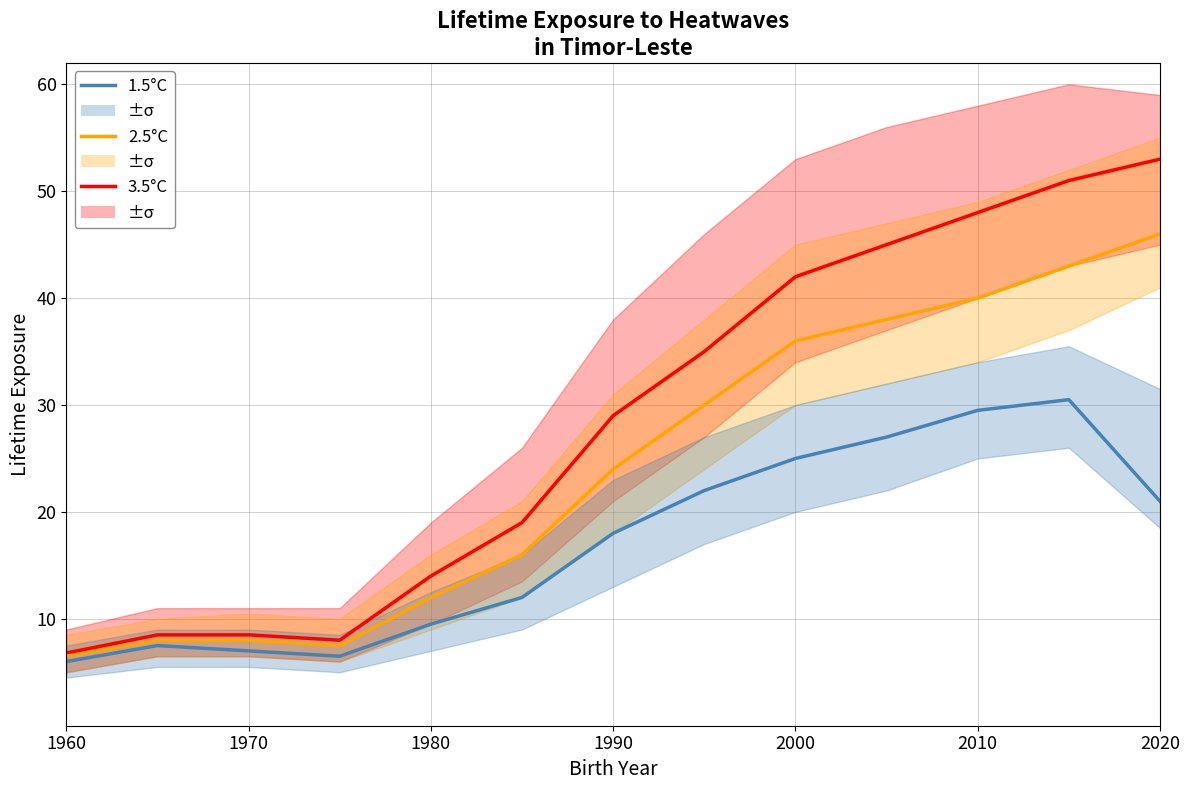

Count the number of categories in the chart.

13